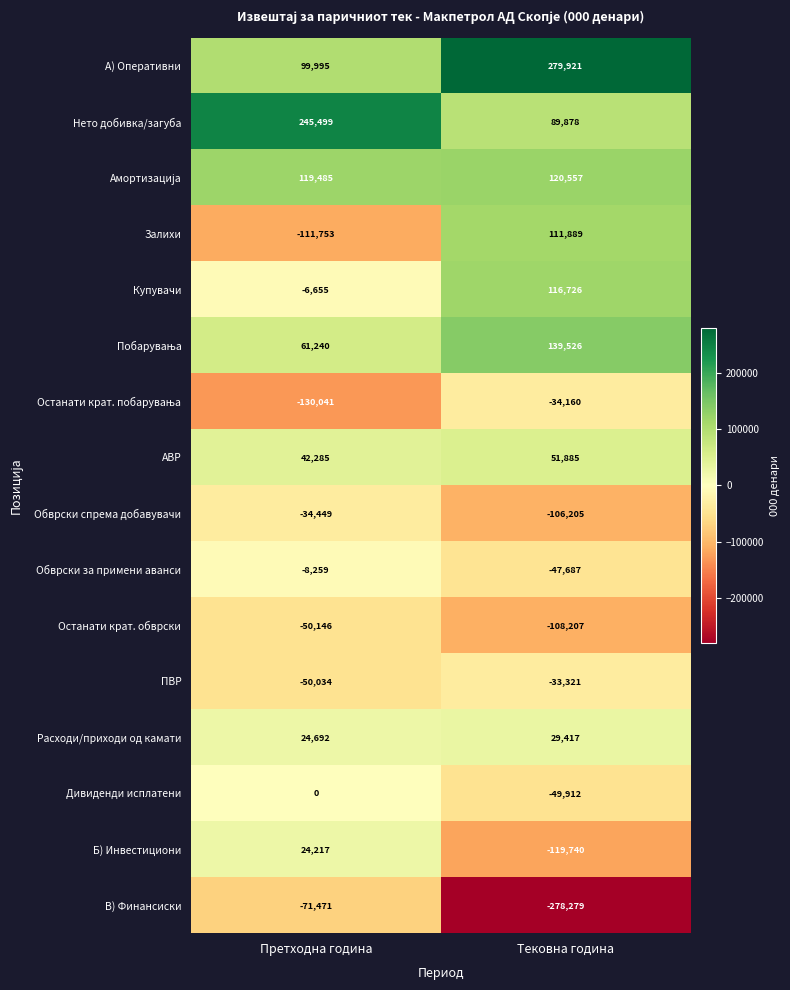

What is the difference between the Останати крат. обврски values at Претходна година and Тековна година?

58061